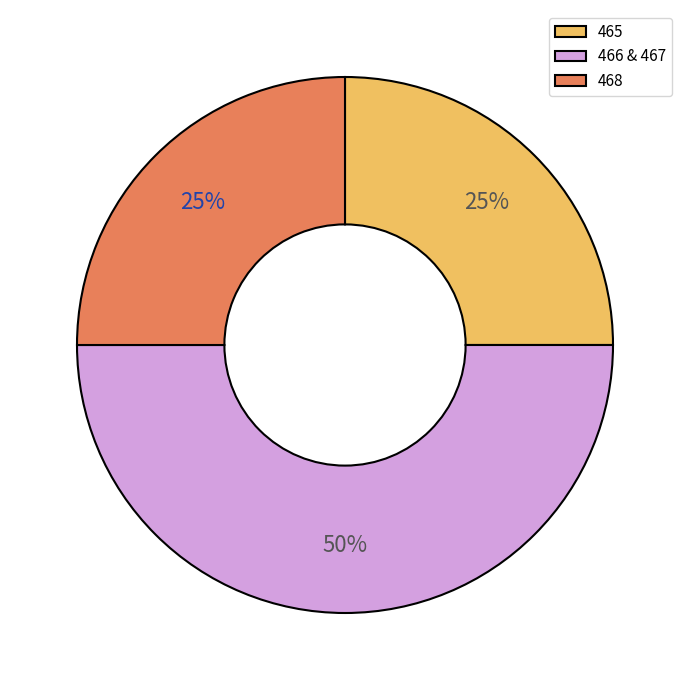

Which category has the biggest portion of the pie?

466 & 467